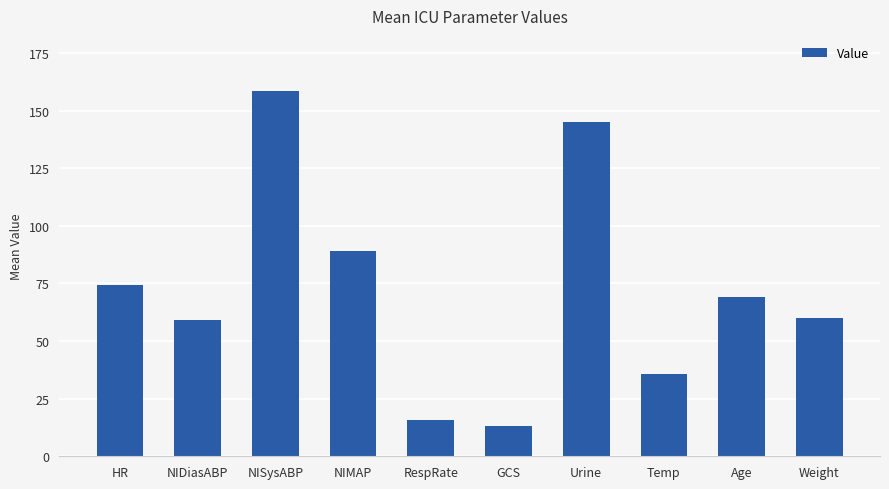

How many bars are there in total?

10